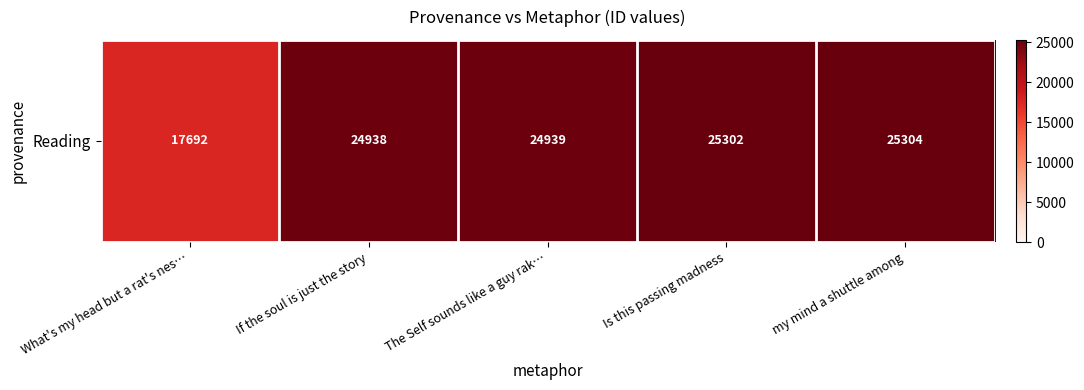

Which label corresponds to the smallest value in the chart?

What's my head but a rat's nes…